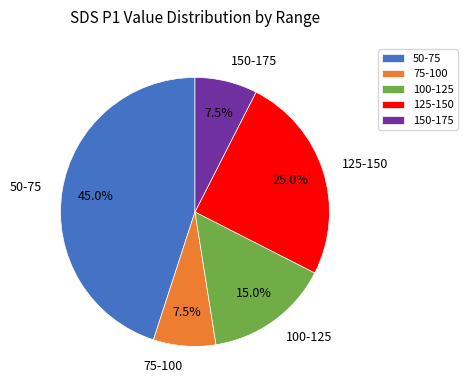

Is there a majority slice in this chart?

No